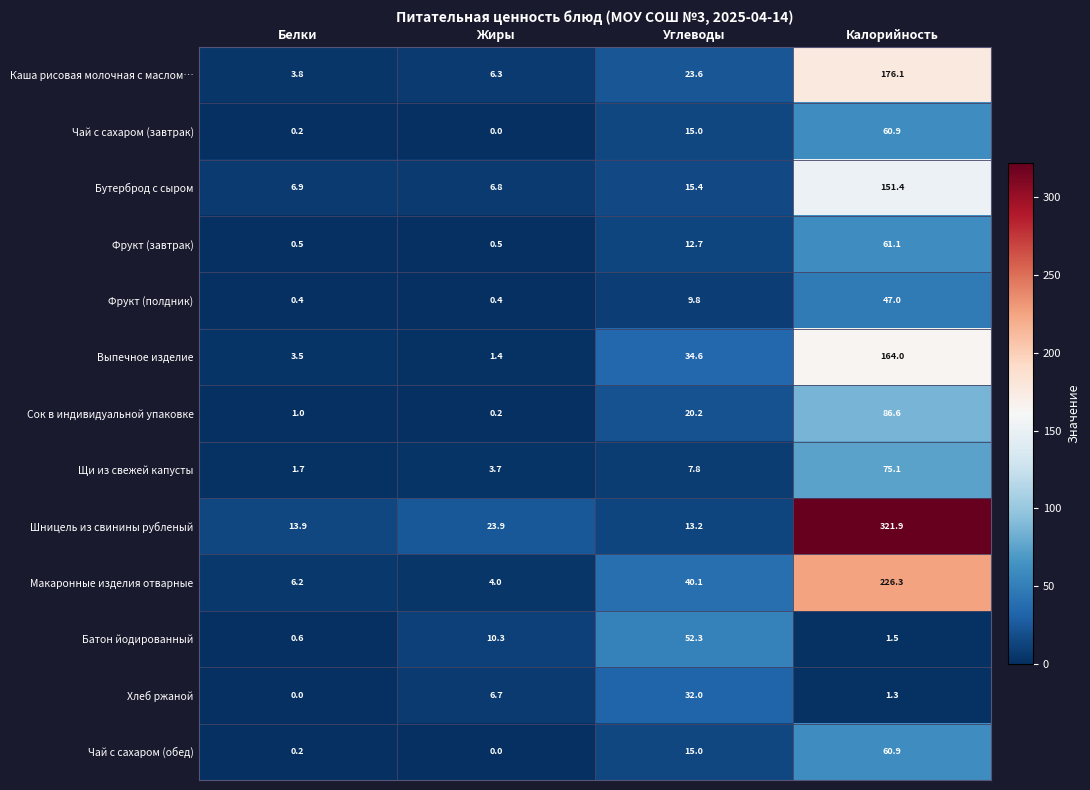

What is the spread (max minus min) of values at Калорийность?

320.6